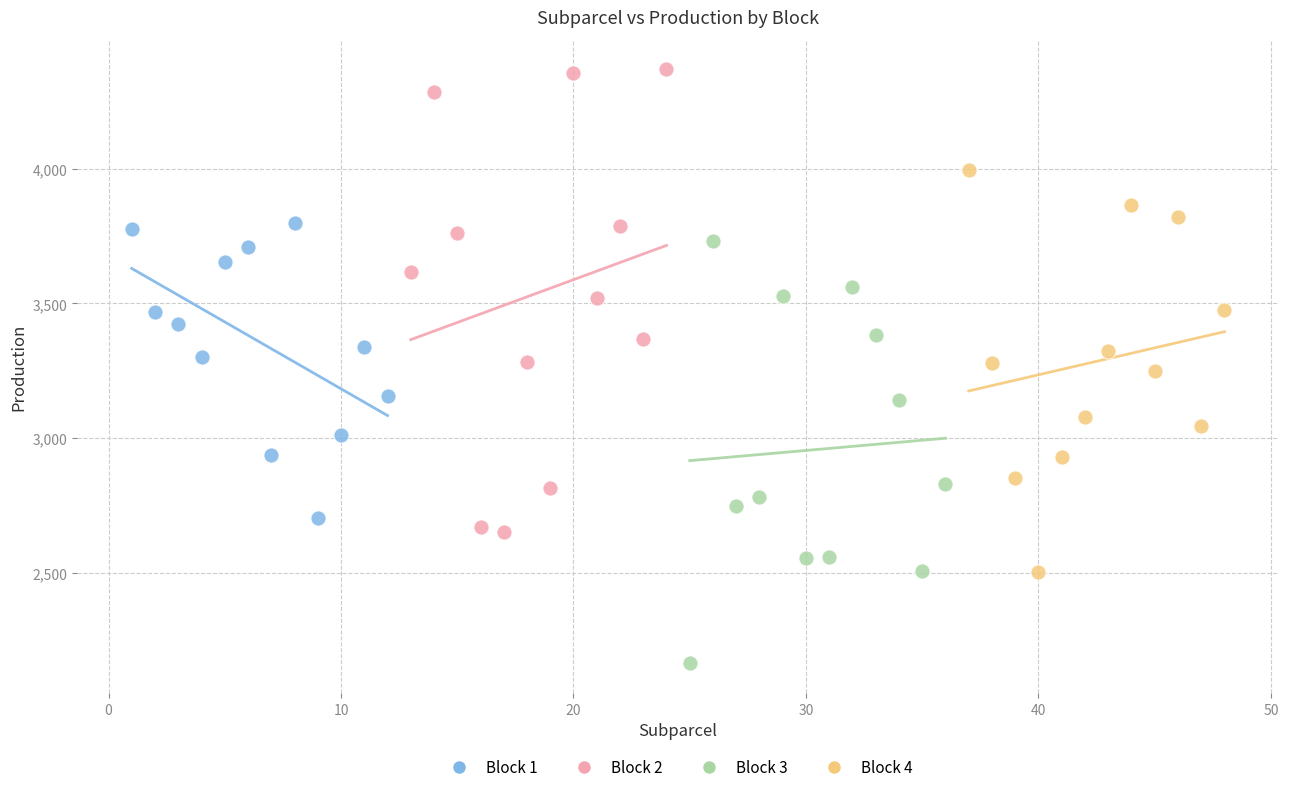

What are all the series names shown in the legend?

Block 1, Block 2, Block 3, Block 4